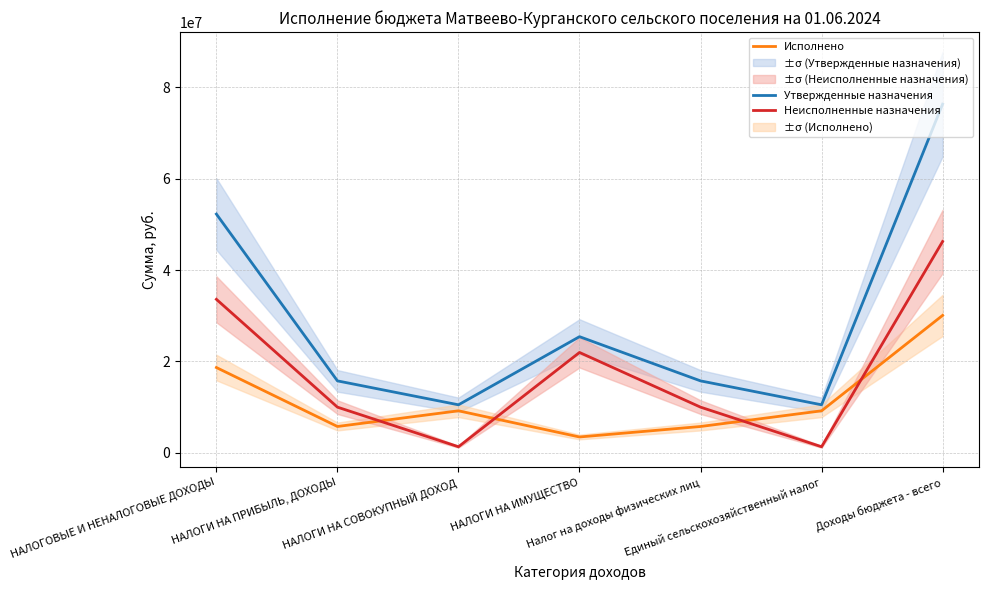

Which series has the largest total across all categories?

Утвержденные назначения